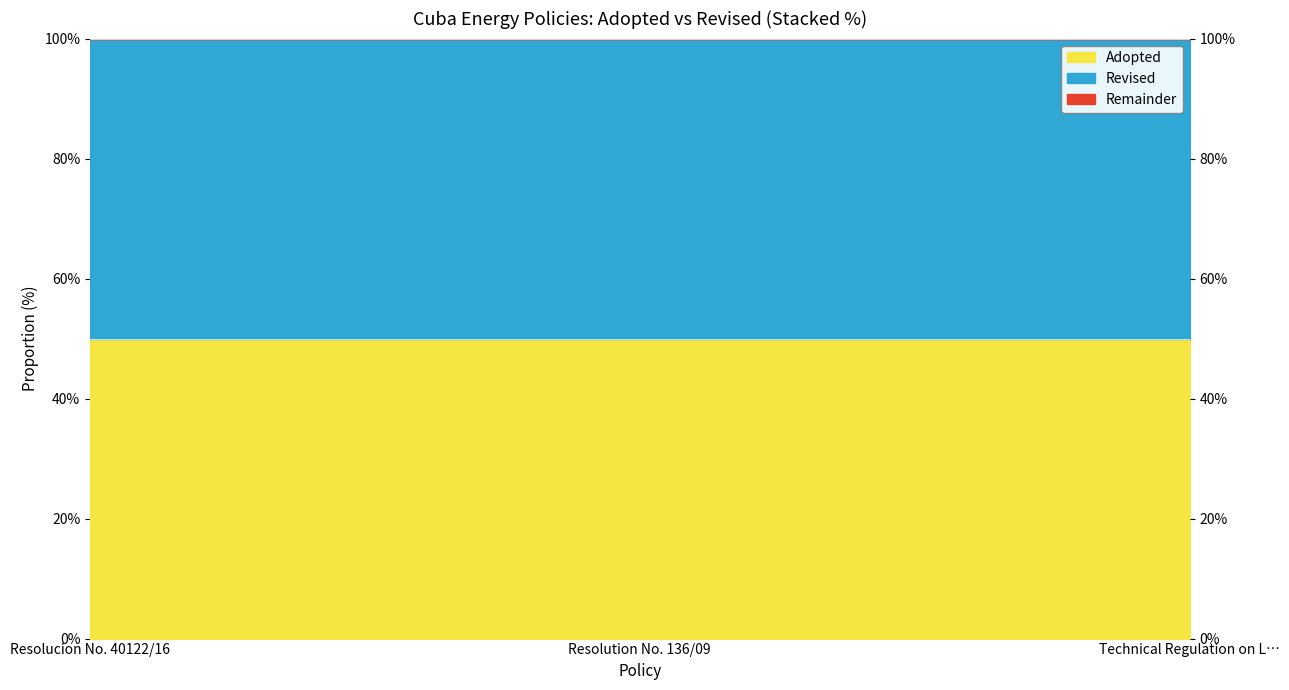

Rank the categories by value from highest to lowest.

Resolution No. 136/09, Resolucion No. 40122/16, Technical Regulation on L…